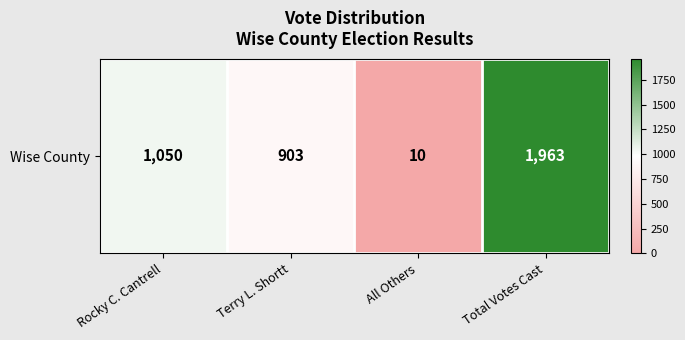

Reading left to right, what are all the values shown in this chart?

Rocky C. Cantrell=1050	Terry L. Shortt=903	All Others=10	Total Votes Cast=1963